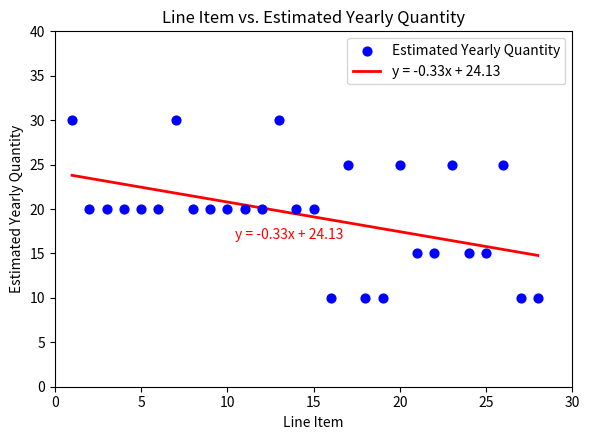

What is the range of Y values (max minus min)?

20